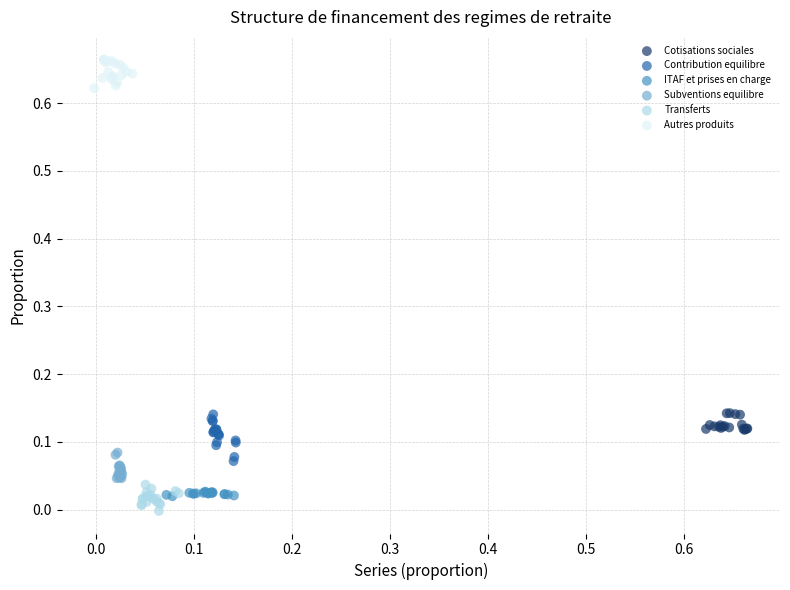

Which series contains the highest Y value?

Autres produits